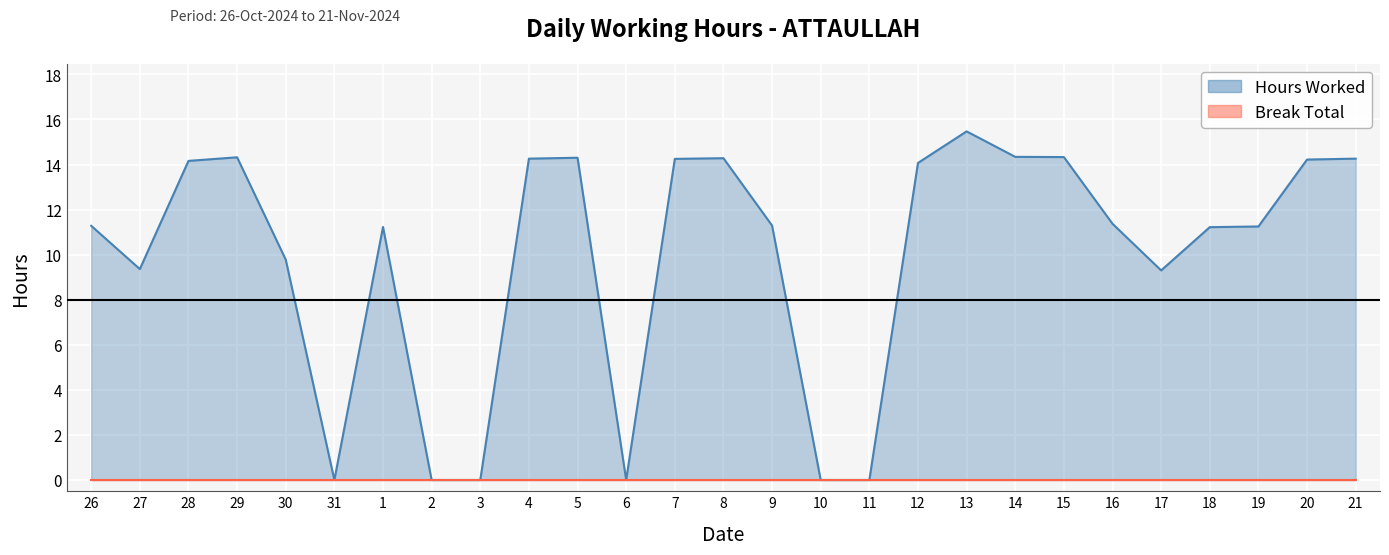

Where is the first local maximum?

29